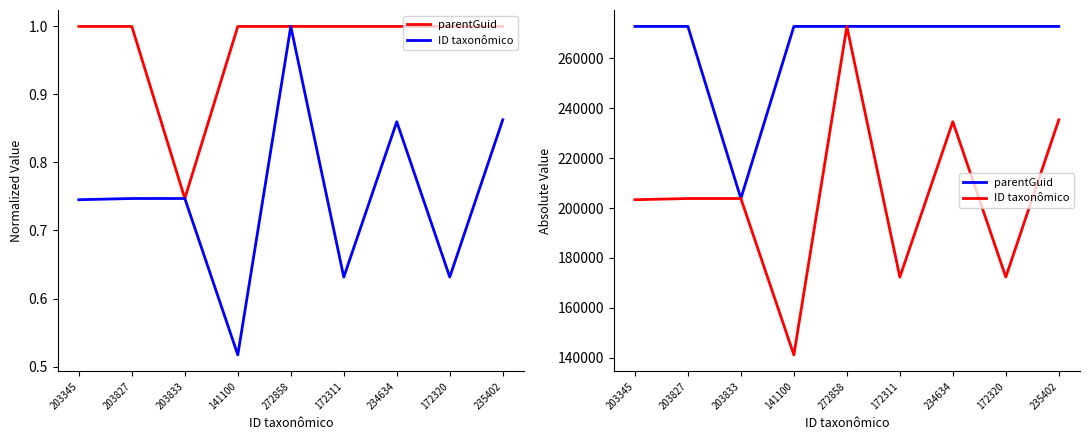

What is the minimum value shown in the chart?

141100